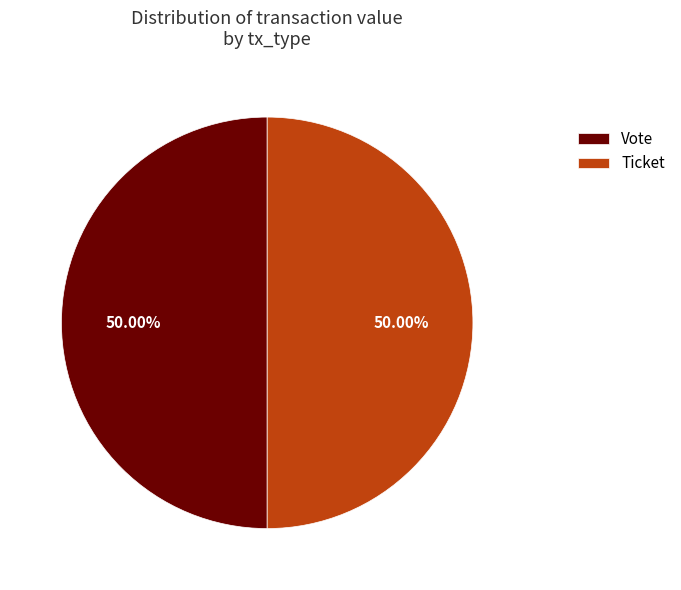

Is the sum of Vote and Ticket greater than half?

Yes